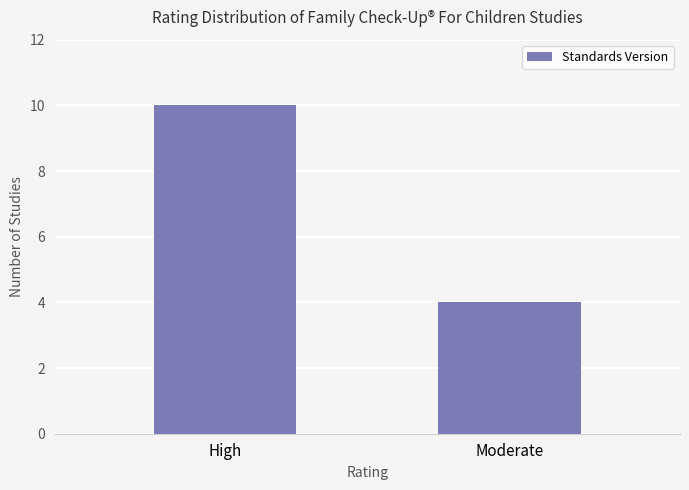

At which category does the chart reach its minimum across all series?

Moderate